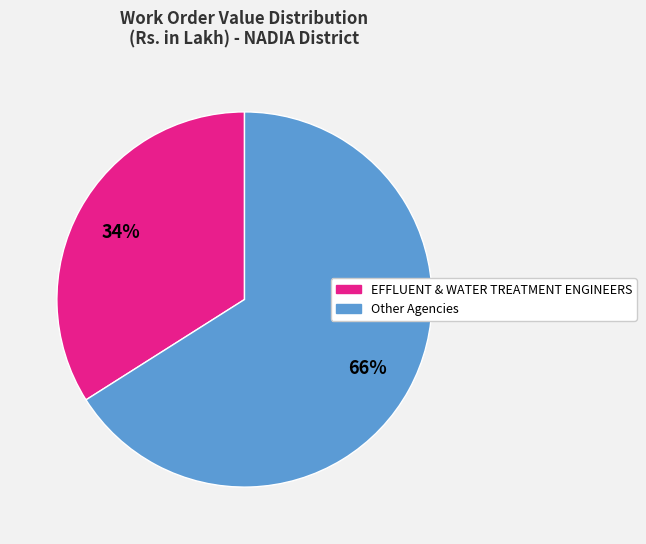

Is there any slice that represents more than half of the pie?

Yes